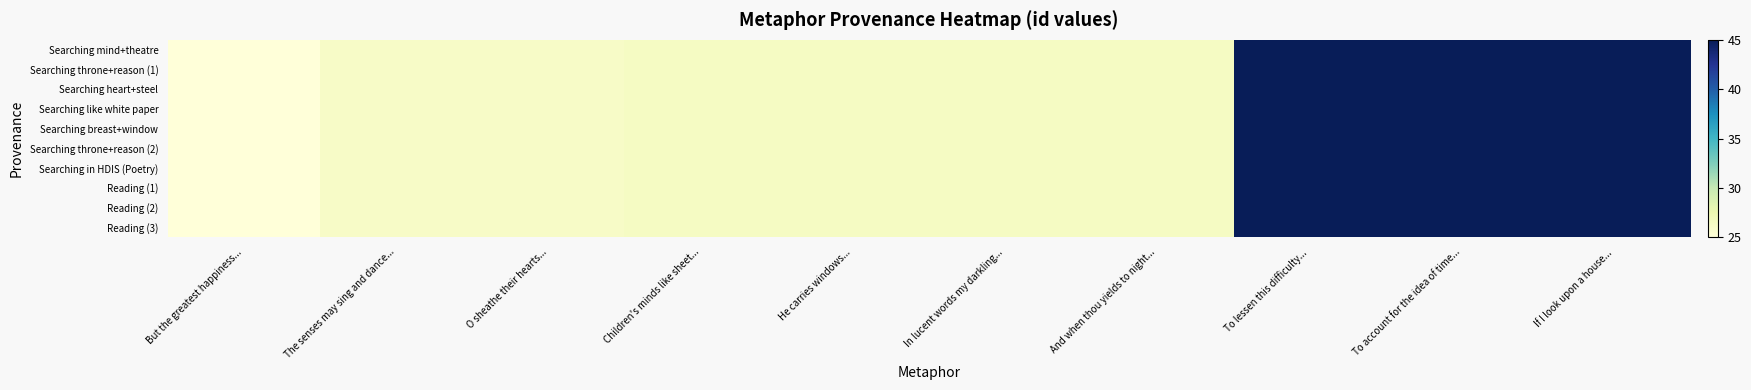

Reading left to right, list all the values displayed in this chart.

Searching mind+theatre: But the greatest happiness...=25.0	The senses may sing and dance...=26.1	O sheathe their hearts...=26.1	Children's minds like sheet...=26.3	He carries windows...=26.3	In lucent words my darkling...=26.3	And when thou yields to night...=26.4	To lessen this difficulty...=45.0	To account for the idea of time...=45.0	If I look upon a house...=45.0
Searching throne+reason (1): But the greatest happiness...=25.0	The senses may sing and dance...=26.1	O sheathe their hearts...=26.1	Children's minds like sheet...=26.3	He carries windows...=26.3	In lucent words my darkling...=26.3	And when thou yields to night...=26.4	To lessen this difficulty...=45.0	To account for the idea of time...=45.0	If I look upon a house...=45.0
Searching heart+steel: But the greatest happiness...=25.0	The senses may sing and dance...=26.1	O sheathe their hearts...=26.1	Children's minds like sheet...=26.3	He carries windows...=26.3	In lucent words my darkling...=26.3	And when thou yields to night...=26.4	To lessen this difficulty...=45.0	To account for the idea of time...=45.0	If I look upon a house...=45.0
Searching like white paper: But the greatest happiness...=25.0	The senses may sing and dance...=26.1	O sheathe their hearts...=26.1	Children's minds like sheet...=26.3	He carries windows...=26.3	In lucent words my darkling...=26.3	And when thou yields to night...=26.4	To lessen this difficulty...=45.0	To account for the idea of time...=45.0	If I look upon a house...=45.0
Searching breast+window: But the greatest happiness...=25.0	The senses may sing and dance...=26.1	O sheathe their hearts...=26.1	Children's minds like sheet...=26.3	He carries windows...=26.3	In lucent words my darkling...=26.3	And when thou yields to night...=26.4	To lessen this difficulty...=45.0	To account for the idea of time...=45.0	If I look upon a house...=45.0
Searching throne+reason (2): But the greatest happiness...=25.0	The senses may sing and dance...=26.1	O sheathe their hearts...=26.1	Children's minds like sheet...=26.3	He carries windows...=26.3	In lucent words my darkling...=26.3	And when thou yields to night...=26.4	To lessen this difficulty...=45.0	To account for the idea of time...=45.0	If I look upon a house...=45.0
Searching in HDIS (Poetry): But the greatest happiness...=25.0	The senses may sing and dance...=26.1	O sheathe their hearts...=26.1	Children's minds like sheet...=26.3	He carries windows...=26.3	In lucent words my darkling...=26.3	And when thou yields to night...=26.4	To lessen this difficulty...=45.0	To account for the idea of time...=45.0	If I look upon a house...=45.0
Reading (1): But the greatest happiness...=25.0	The senses may sing and dance...=26.1	O sheathe their hearts...=26.1	Children's minds like sheet...=26.3	He carries windows...=26.3	In lucent words my darkling...=26.3	And when thou yields to night...=26.4	To lessen this difficulty...=45.0	To account for the idea of time...=45.0	If I look upon a house...=45.0
Reading (2): But the greatest happiness...=25.0	The senses may sing and dance...=26.1	O sheathe their hearts...=26.1	Children's minds like sheet...=26.3	He carries windows...=26.3	In lucent words my darkling...=26.3	And when thou yields to night...=26.4	To lessen this difficulty...=45.0	To account for the idea of time...=45.0	If I look upon a house...=45.0
Reading (3): But the greatest happiness...=25.0	The senses may sing and dance...=26.1	O sheathe their hearts...=26.1	Children's minds like sheet...=26.3	He carries windows...=26.3	In lucent words my darkling...=26.3	And when thou yields to night...=26.4	To lessen this difficulty...=45.0	To account for the idea of time...=45.0	If I look upon a house...=45.0